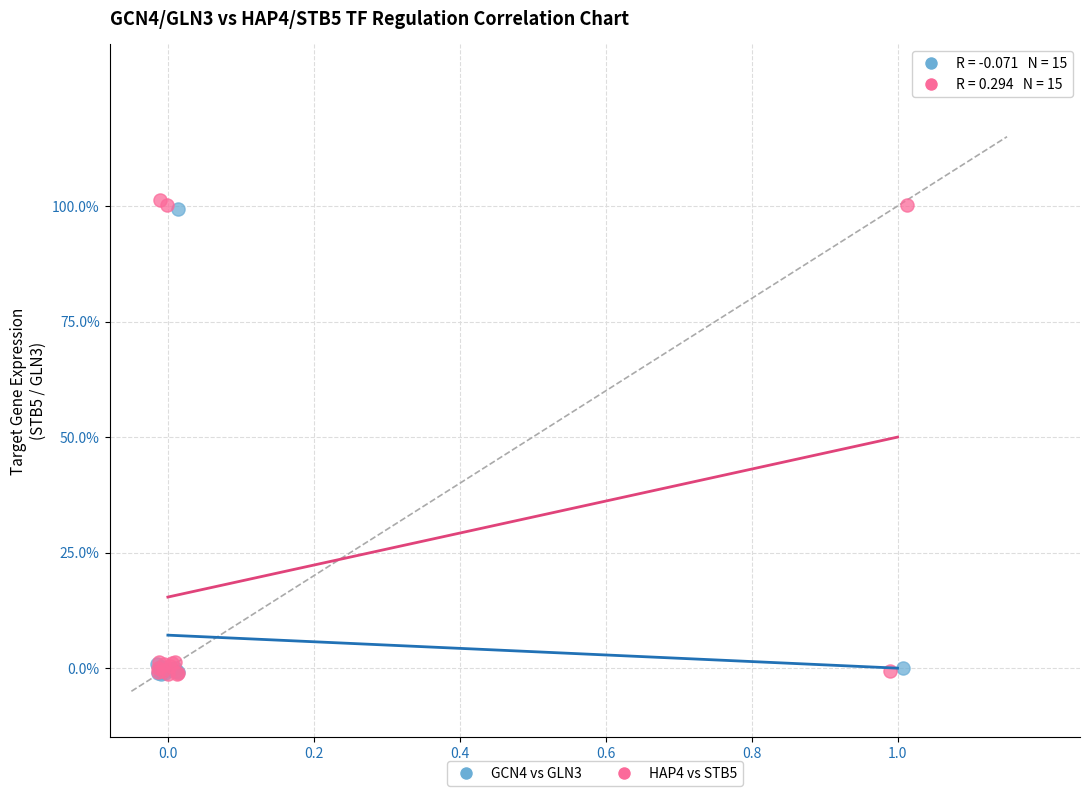

Which series has the largest Y range (max minus min)?

HAP4 vs STB5